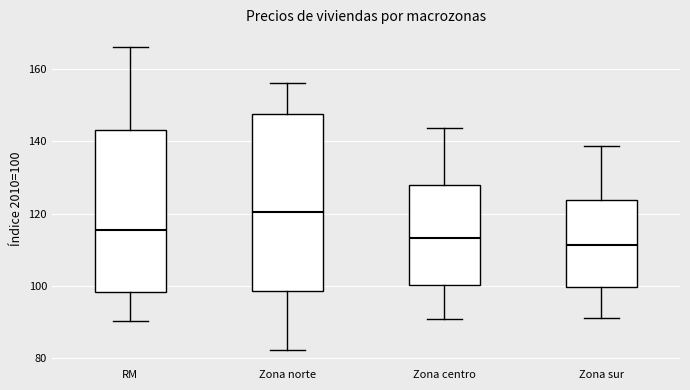

Reading left to right, read every box against the y-axis: the position of its median line, the range the box covers, and the ends of its whiskers. The values are not printed on the chart, so give them approximately, as read against the axis.

RM: median 116, box 98 to 144, whiskers 90 to 166
Zona norte: median 120, box 98 to 148, whiskers 82 to 156
Zona centro: median 114, box 100 to 128, whiskers 90 to 144
Zona sur: median 112, box 100 to 124, whiskers 92 to 138